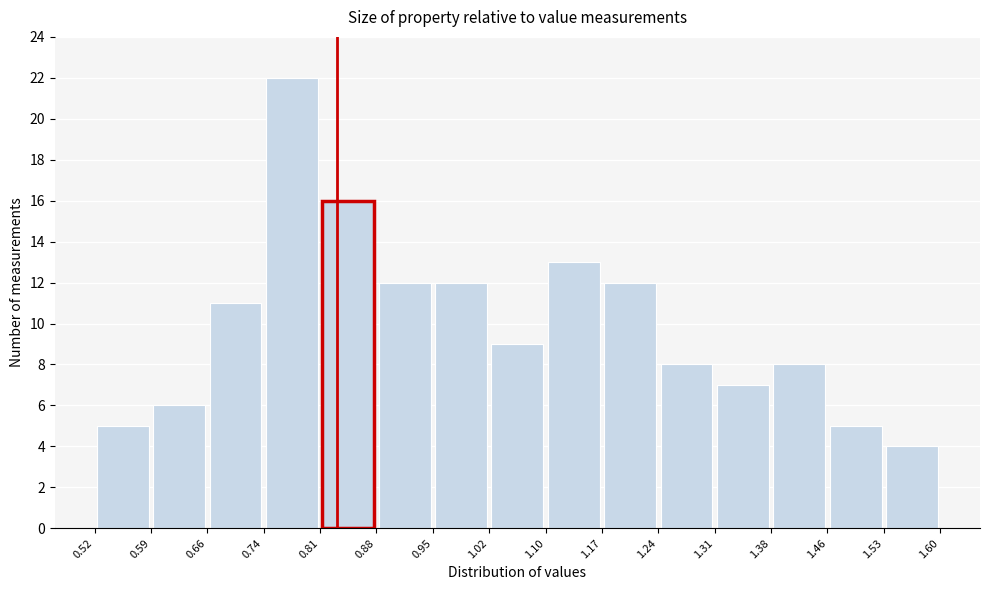

Reading left to right, transcribe this chart: for each bar, give the range it covers on the x-axis and its height. The values are not printed on the chart, so give them approximately, as read against the axis.

0.52 to 0.59: 5
0.59 to 0.66: 6
0.66 to 0.74: 11
0.74 to 0.81: 22
0.81 to 0.88: 16
0.88 to 0.95: 12
0.95 to 1.02: 12
1.02 to 1.10: 9
1.10 to 1.17: 13
1.17 to 1.24: 12
1.24 to 1.31: 8
1.31 to 1.38: 7
1.38 to 1.46: 8
1.46 to 1.53: 5
1.53 to 1.60: 4